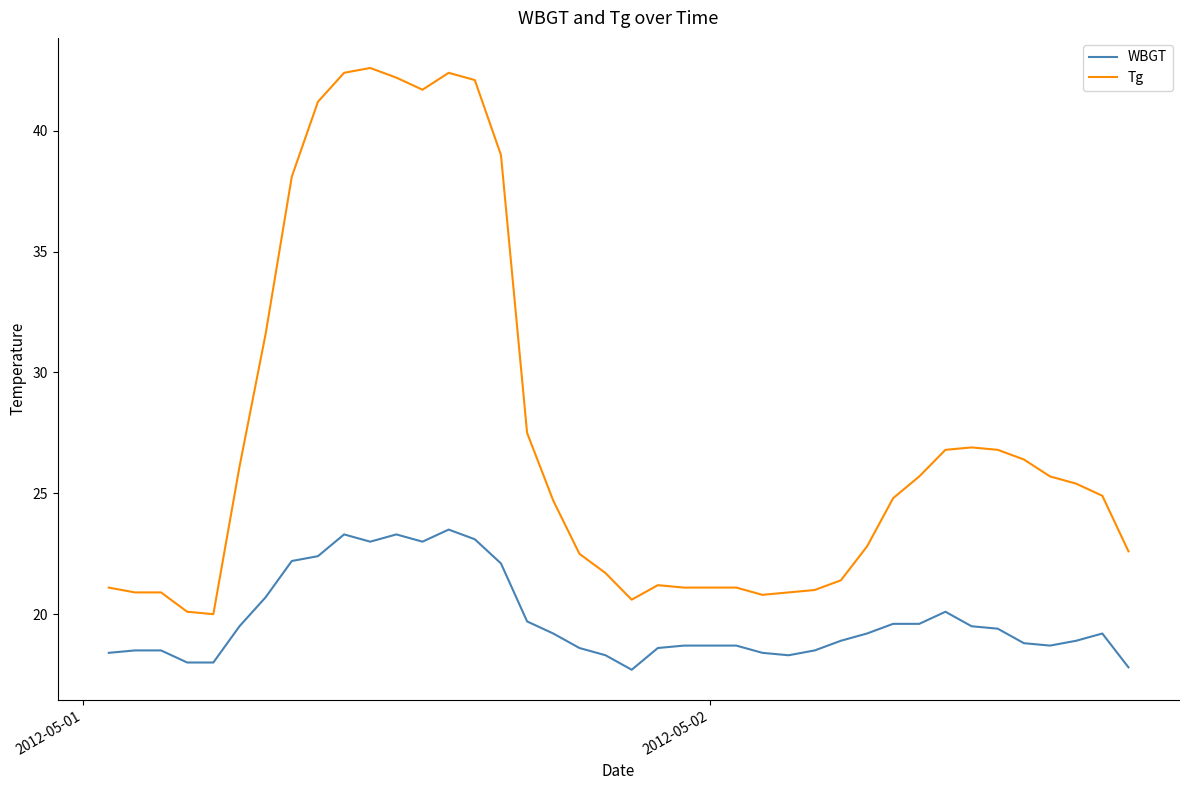

What are all the series names shown in the legend?

WBGT, Tg